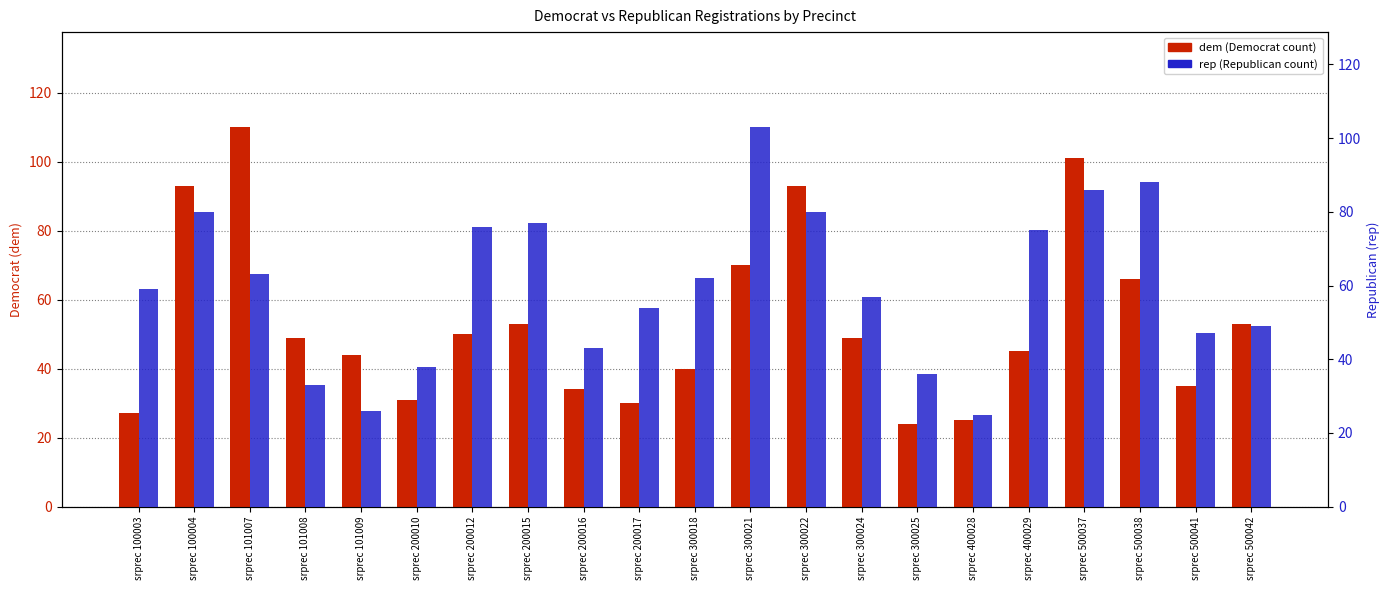

Which has a higher value, srprec 400028 or srprec 500042?

srprec 500042